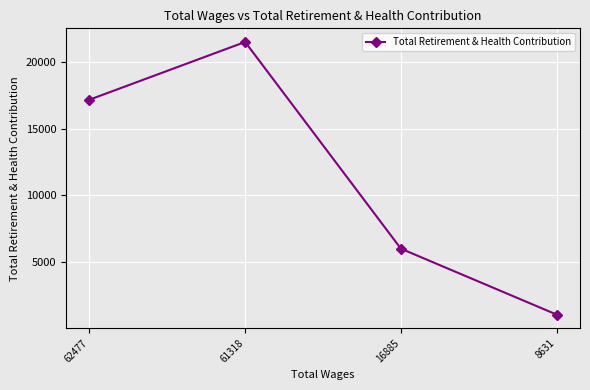

What is the approximate value at 62477, to the nearest 10?

17190